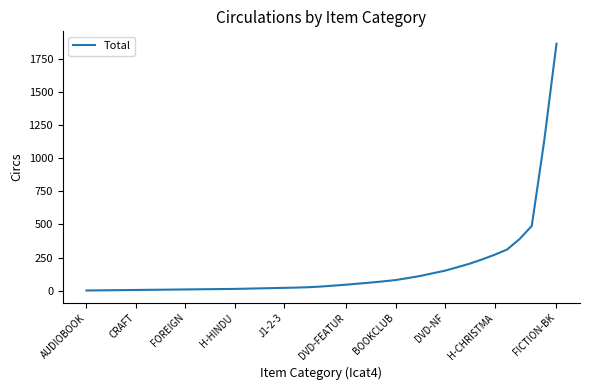

What is the difference between the maximum and minimum values?

1863